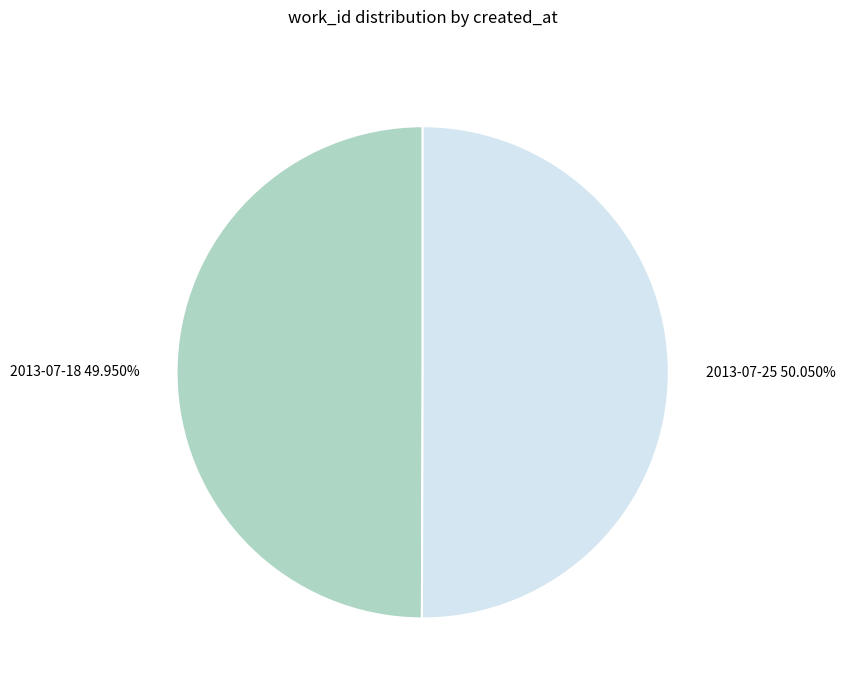

Do 2013-07-25 50.050% and 2013-07-18 49.950% together represent more than half of the pie?

Yes